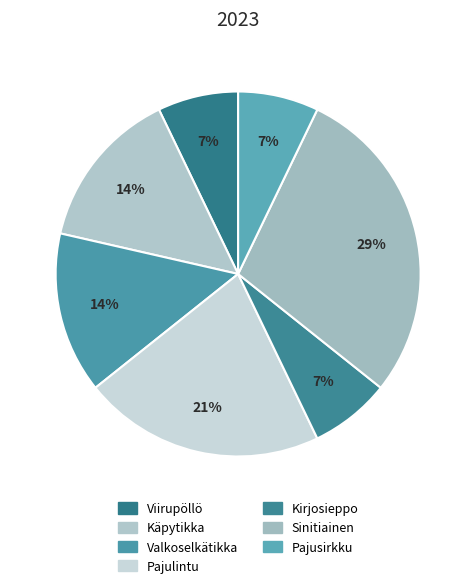

Combined, what portion of the pie is Pajusirkku and Pajulintu?

28.6%